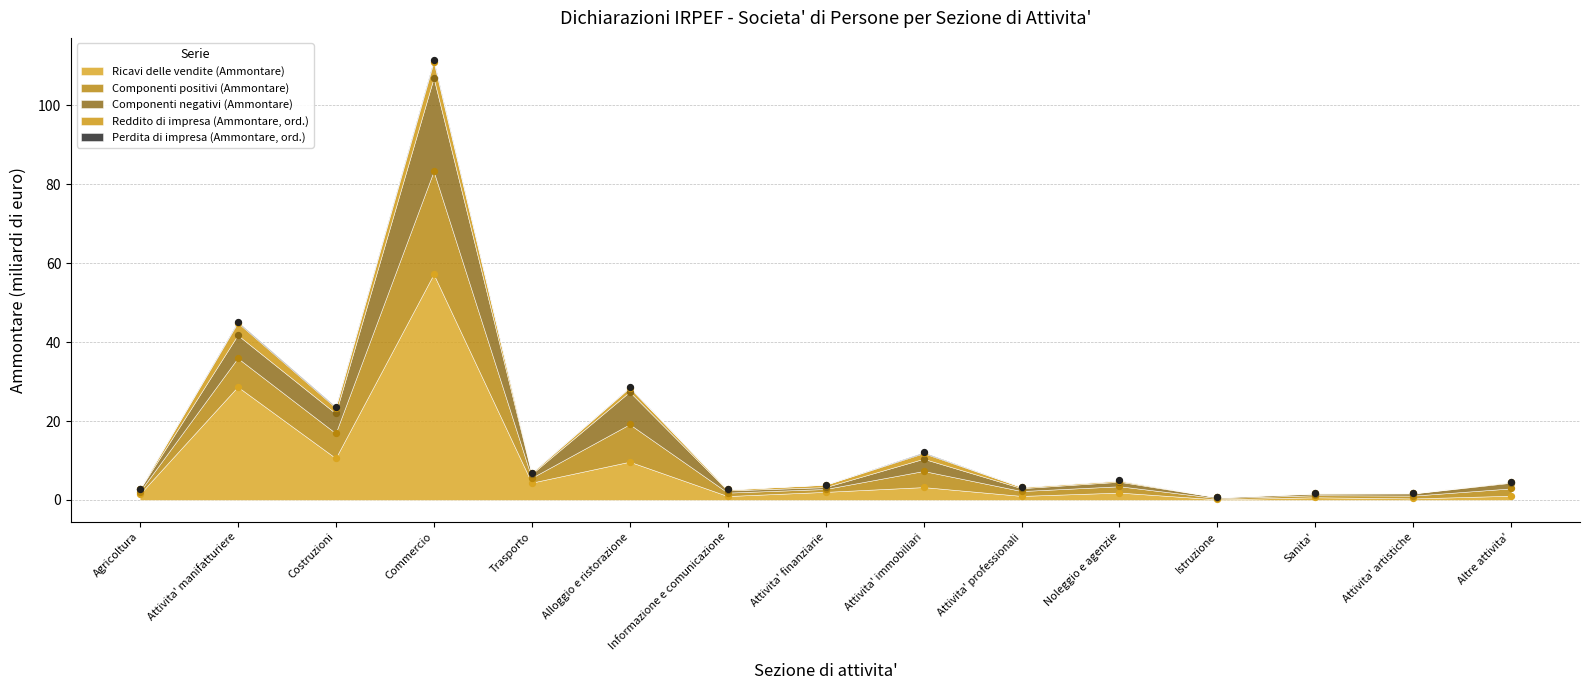

Which series has the largest total across all categories?

Componenti negativi (Ammontare)